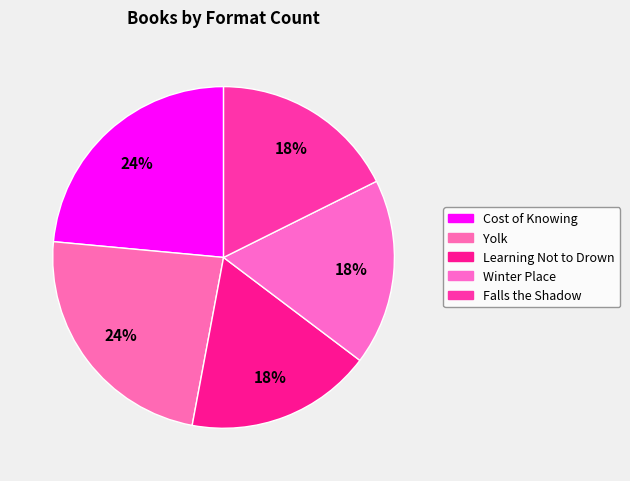

Combined, what portion of the pie is Winter Place and Cost of Knowing?

41.2%